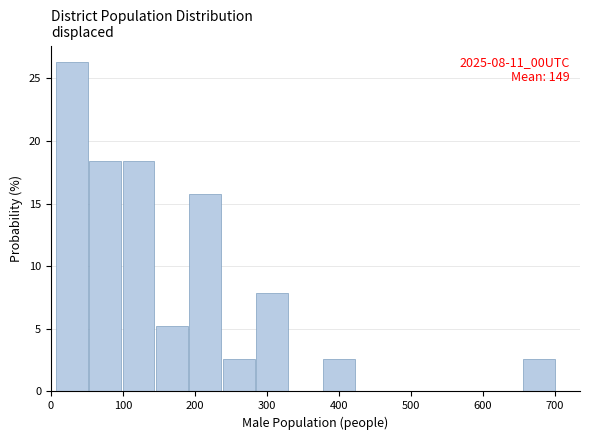

Which range on the x-axis has the tallest bar?

10 to 50